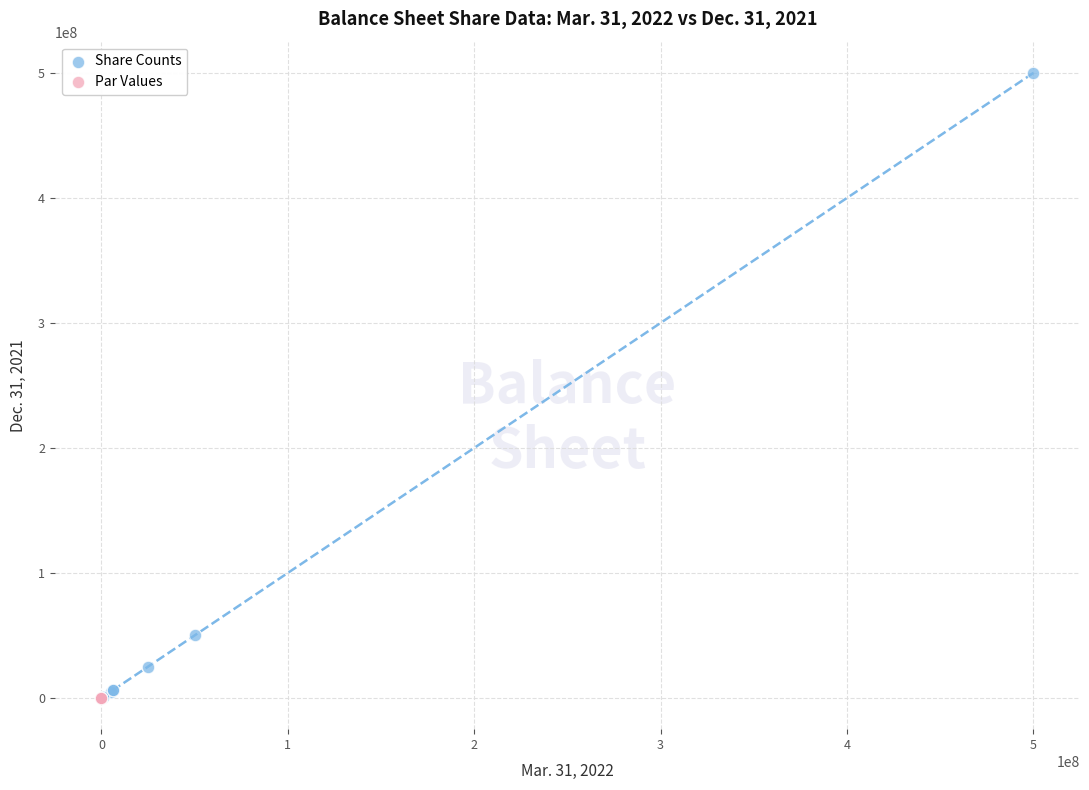

Which series contains the highest Y value?

Share Counts